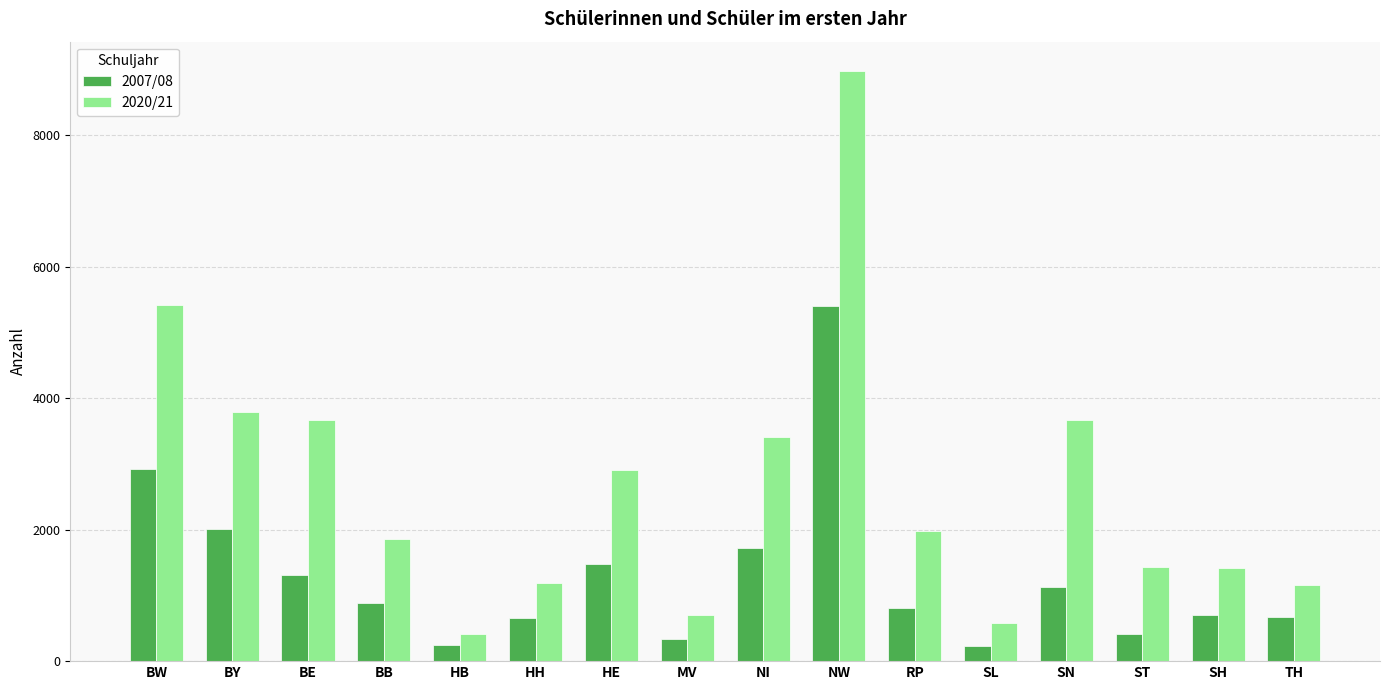

The 2007/08 series shows 991 at TH. True or false?

False